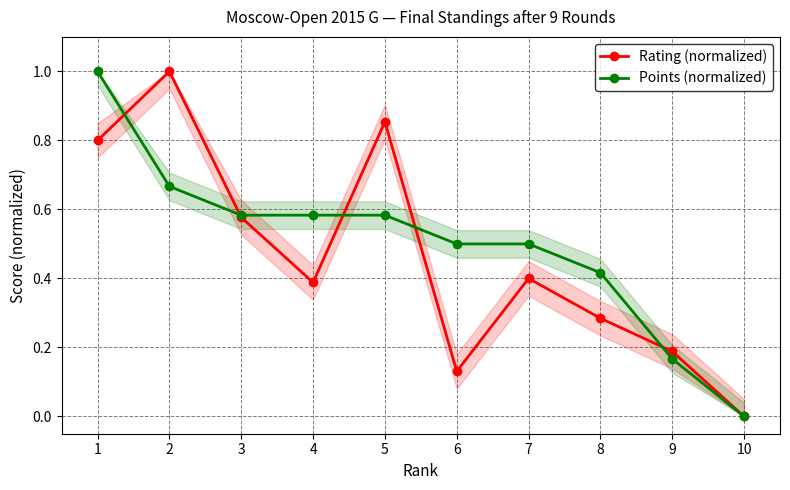

Count the number of data series in this chart.

2